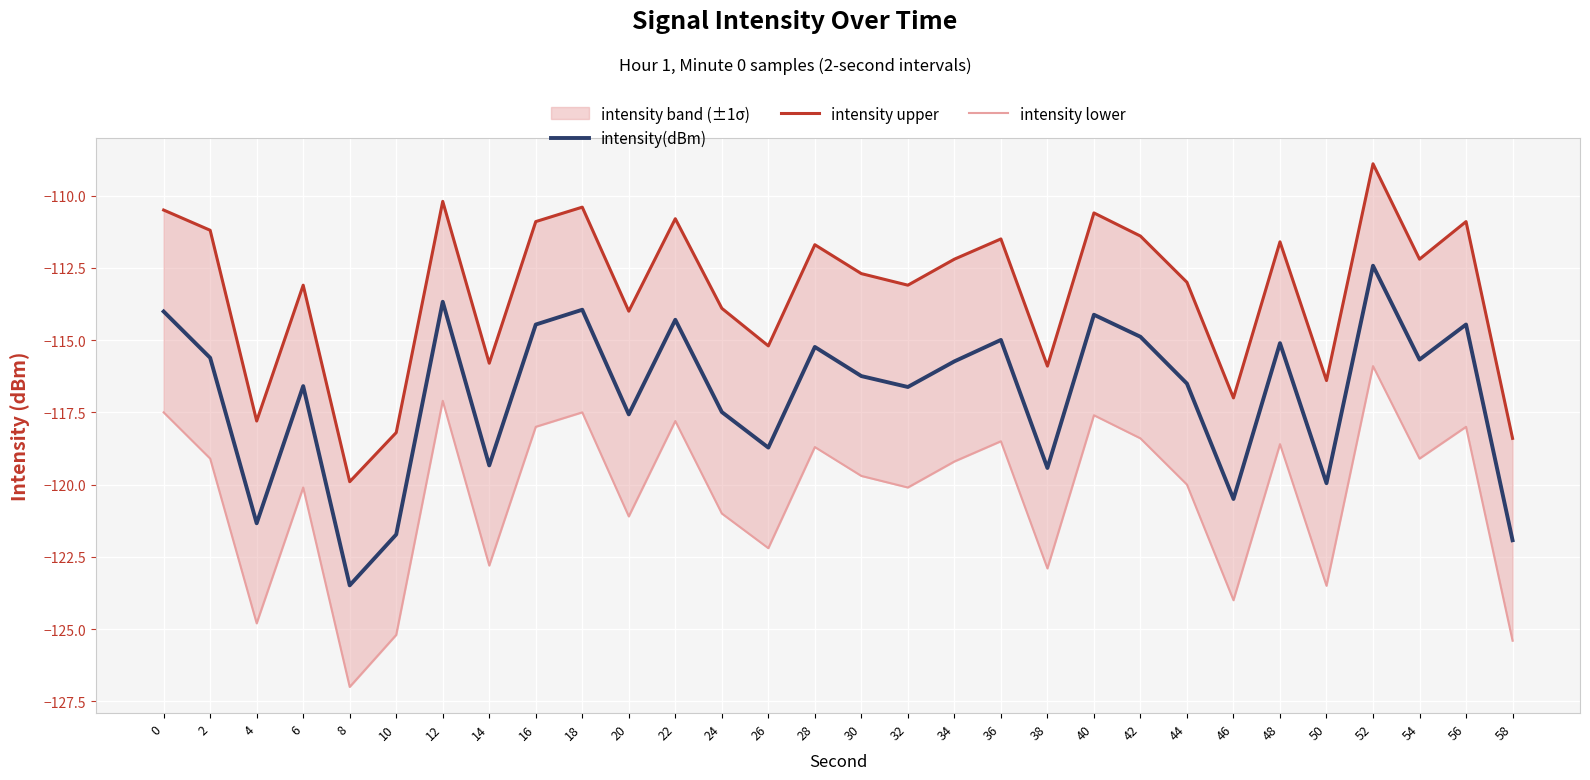

What is the smallest value displayed?

-127.0